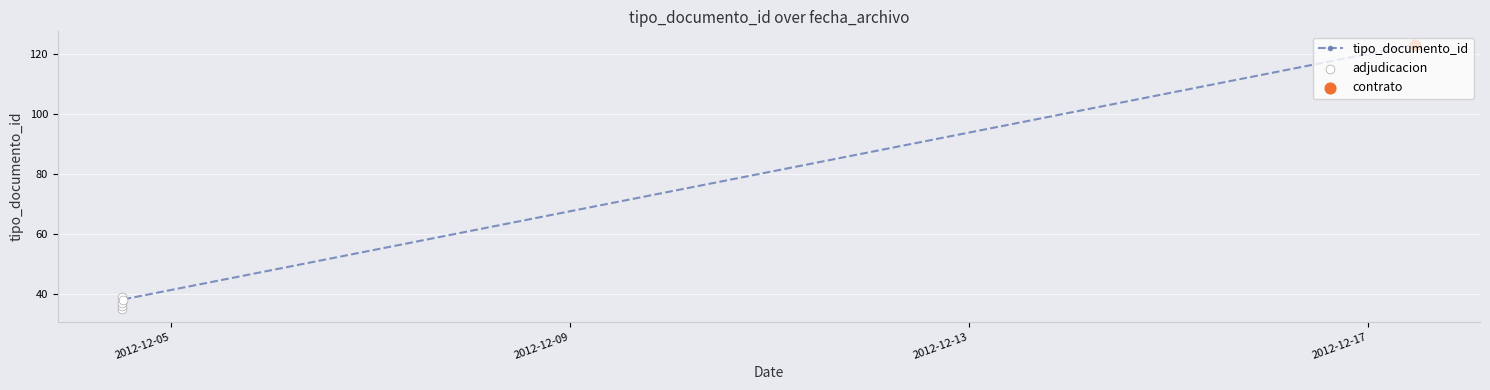

Which has a higher value, 2012-12-04 12:14:26 or 2012-12-04 12:14:26?

2012-12-04 12:14:26